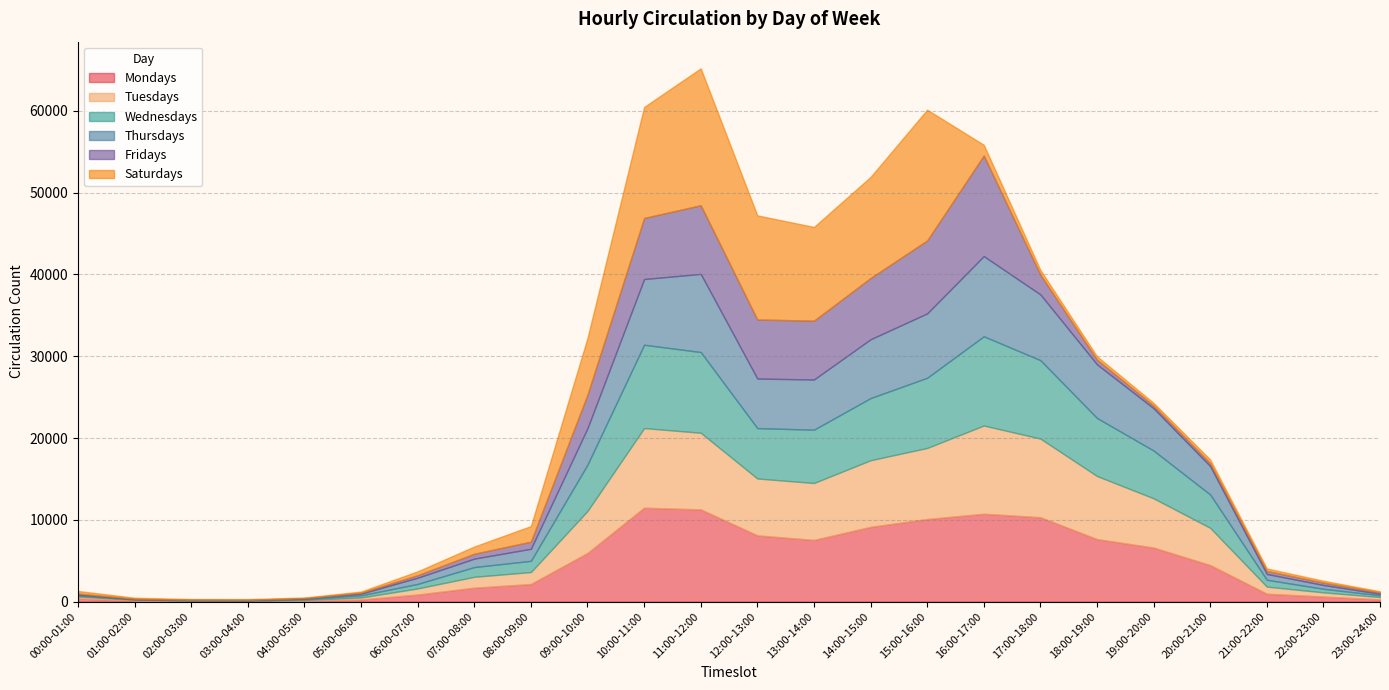

How many data points in Saturdays are above 470?

11